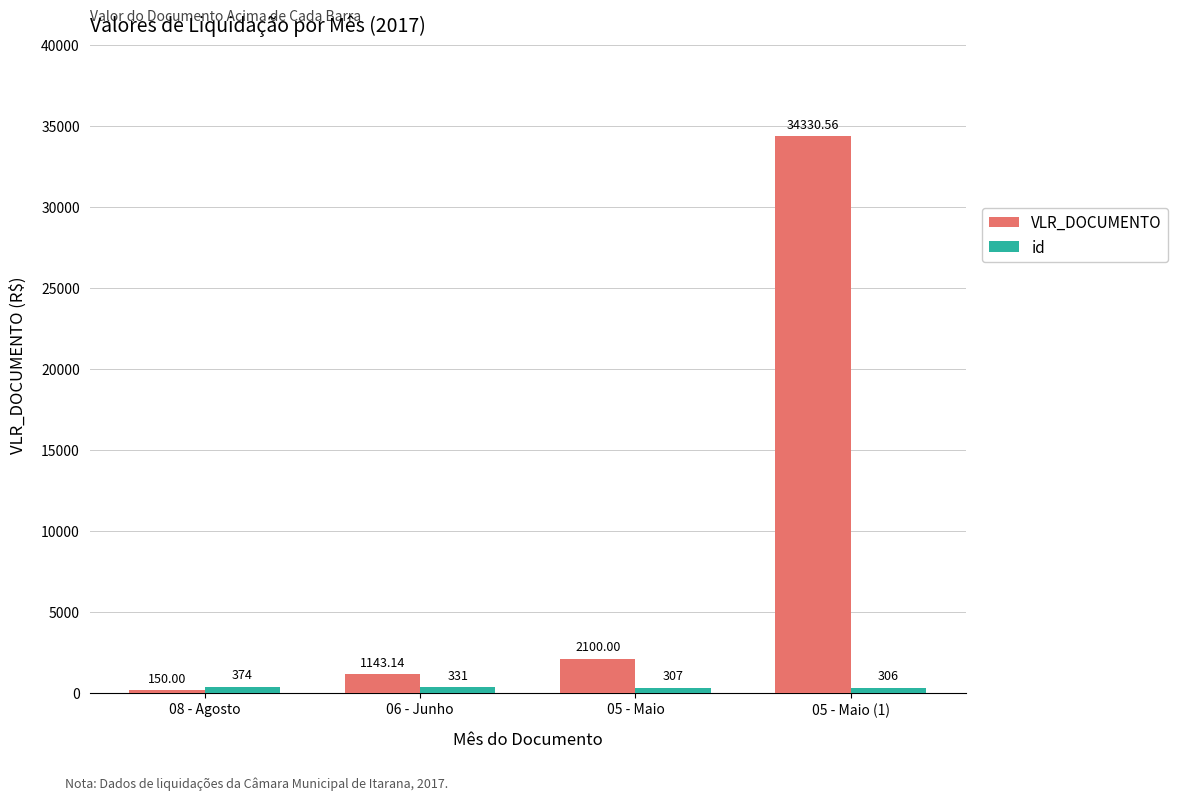

Which series has the largest total across all categories?

VLR_DOCUMENTO